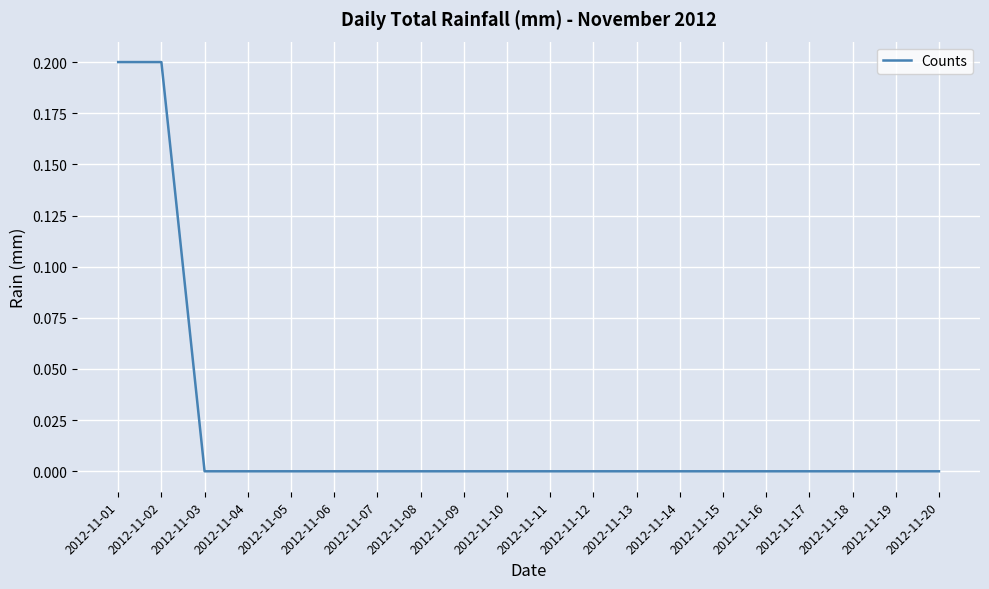

True or false: the data shows -0.1 at 2012-11-05.

False